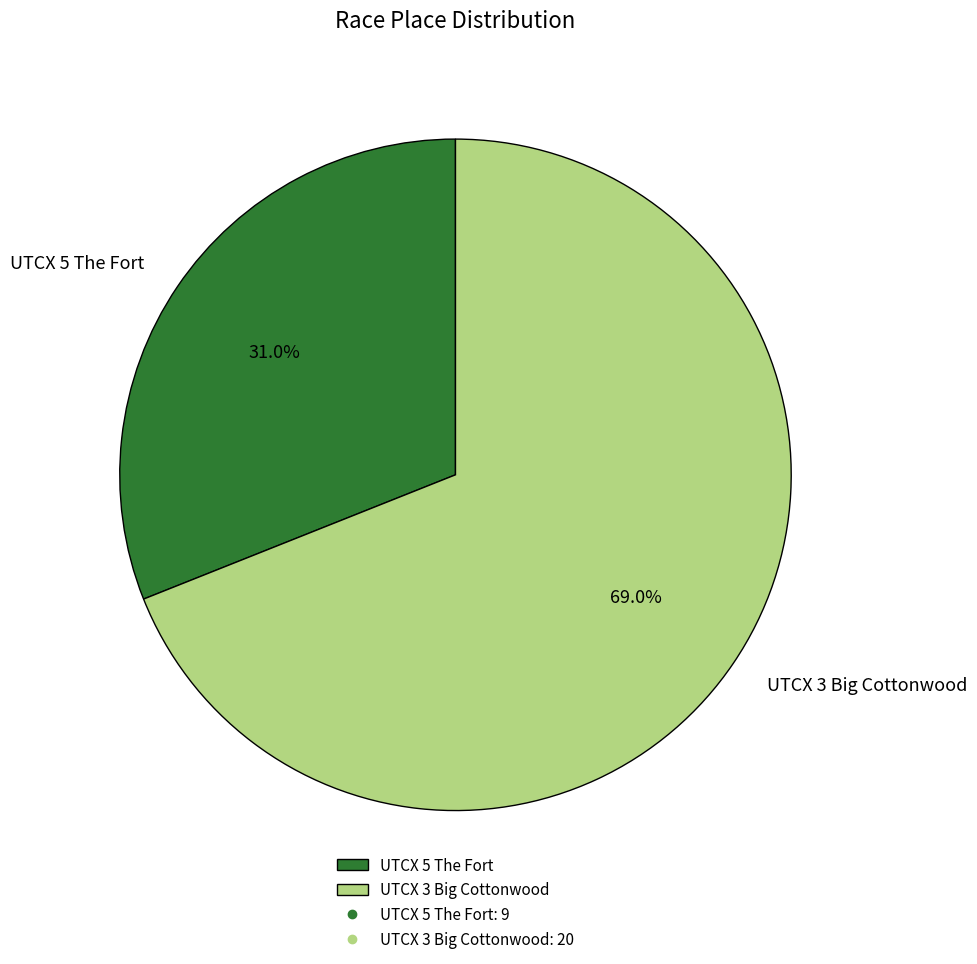

What is the largest slice in the pie chart?

UTCX 3 Big Cottonwood